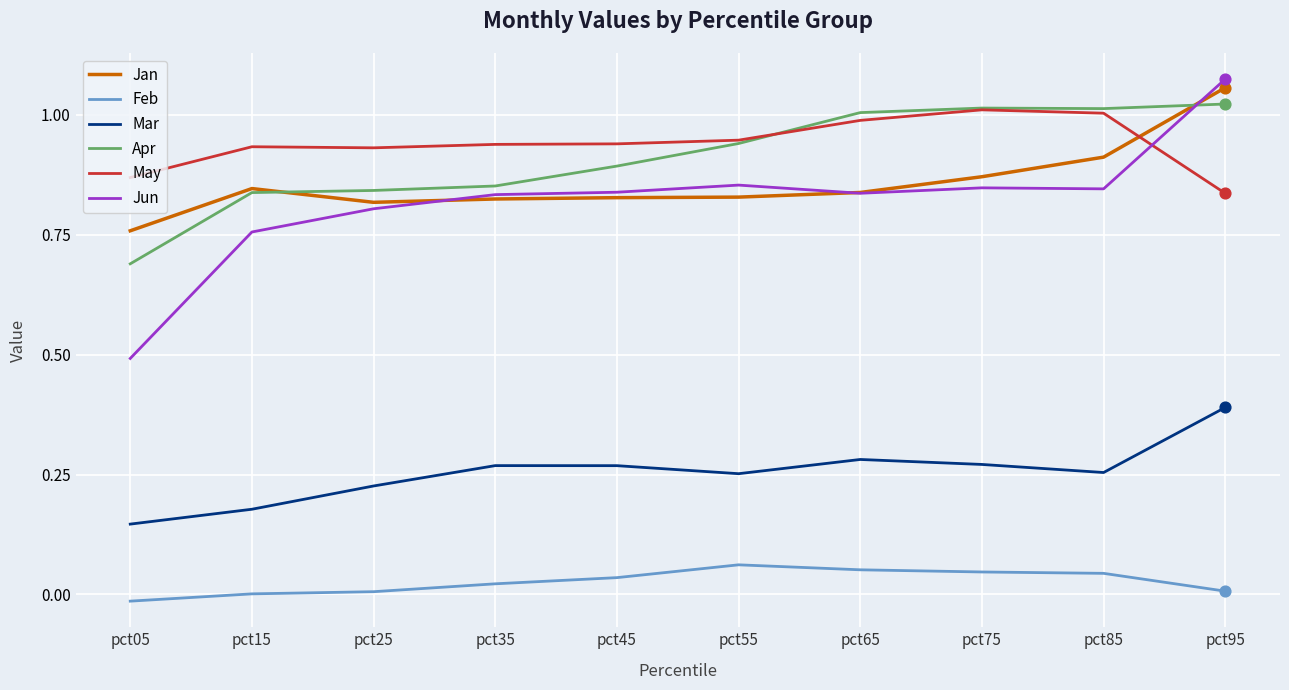

Which series has the widest spread of values?

Jun